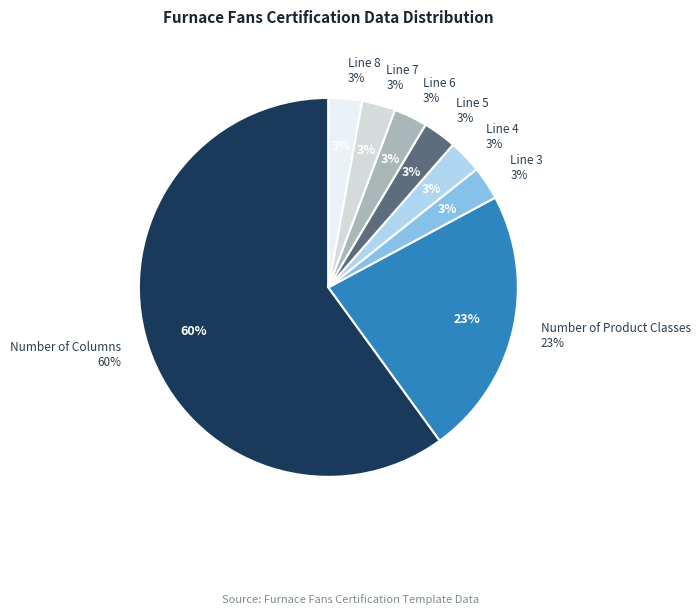

How many slices are in this pie chart?

8